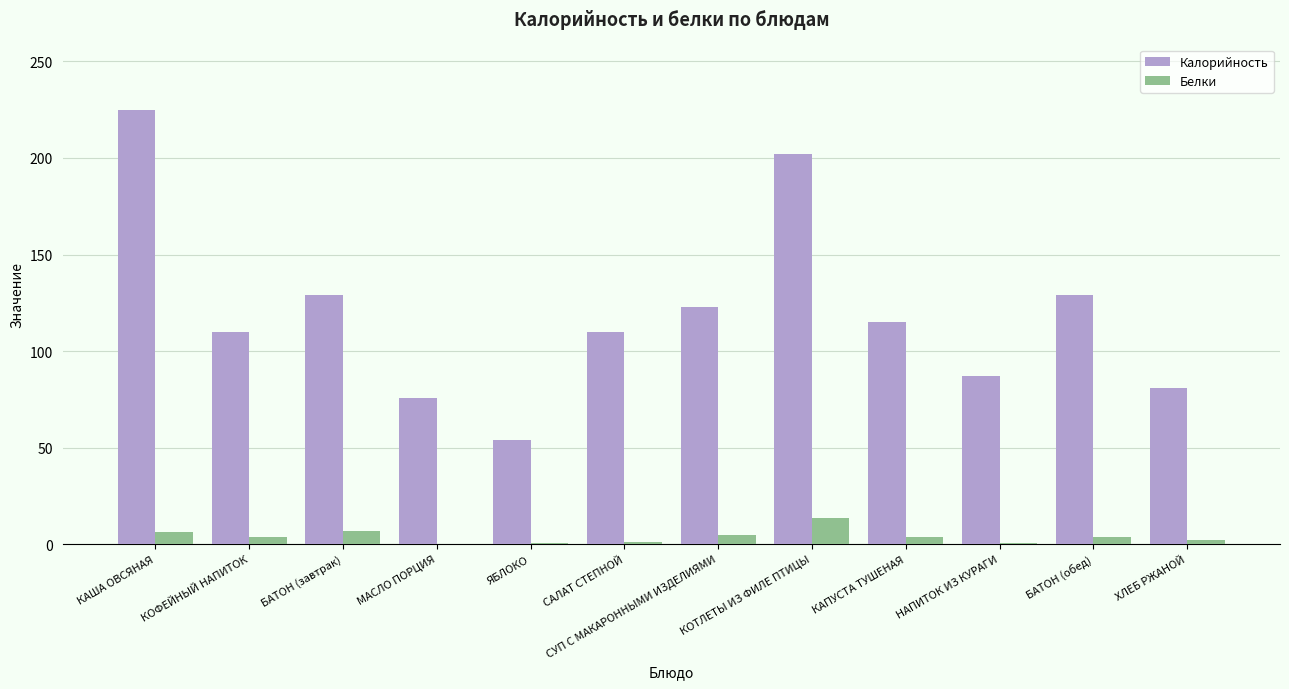

How many distinct data groups are displayed?

2